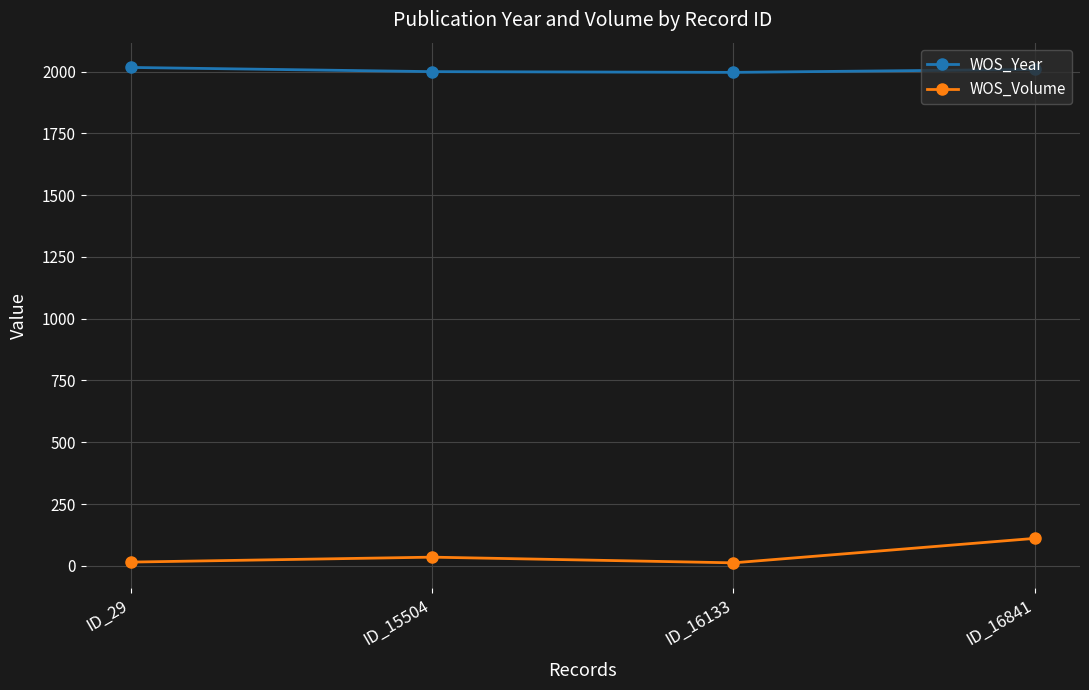

Is it true that WOS_Volume equals 12 at ID_16133?

True